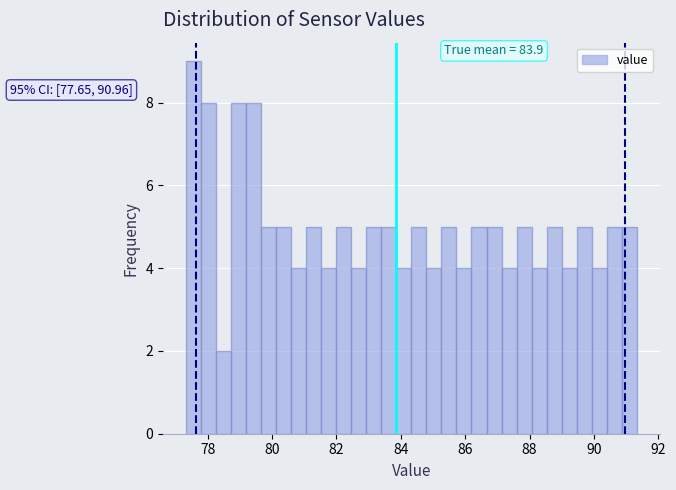

Read against the x-axis, roughly where is the centre of the tallest bar?

77.6